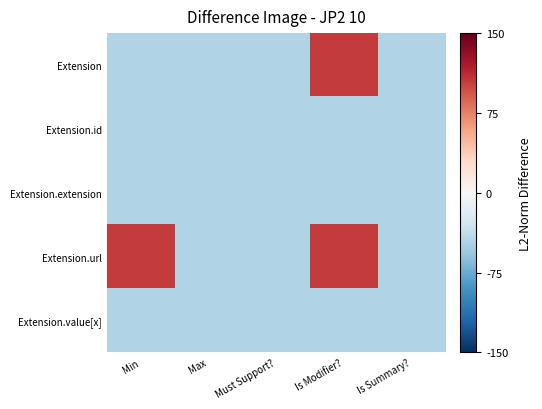

Which label corresponds to the largest value in the chart?

Is Modifier?